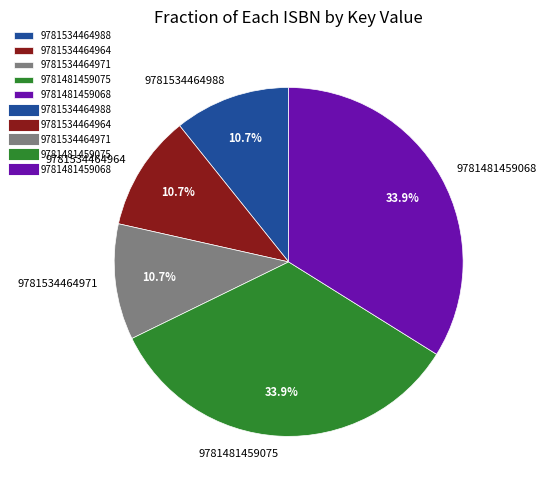

Approximately how many times larger is the value at 9781534464988 compared to 9781481459068?

0.3